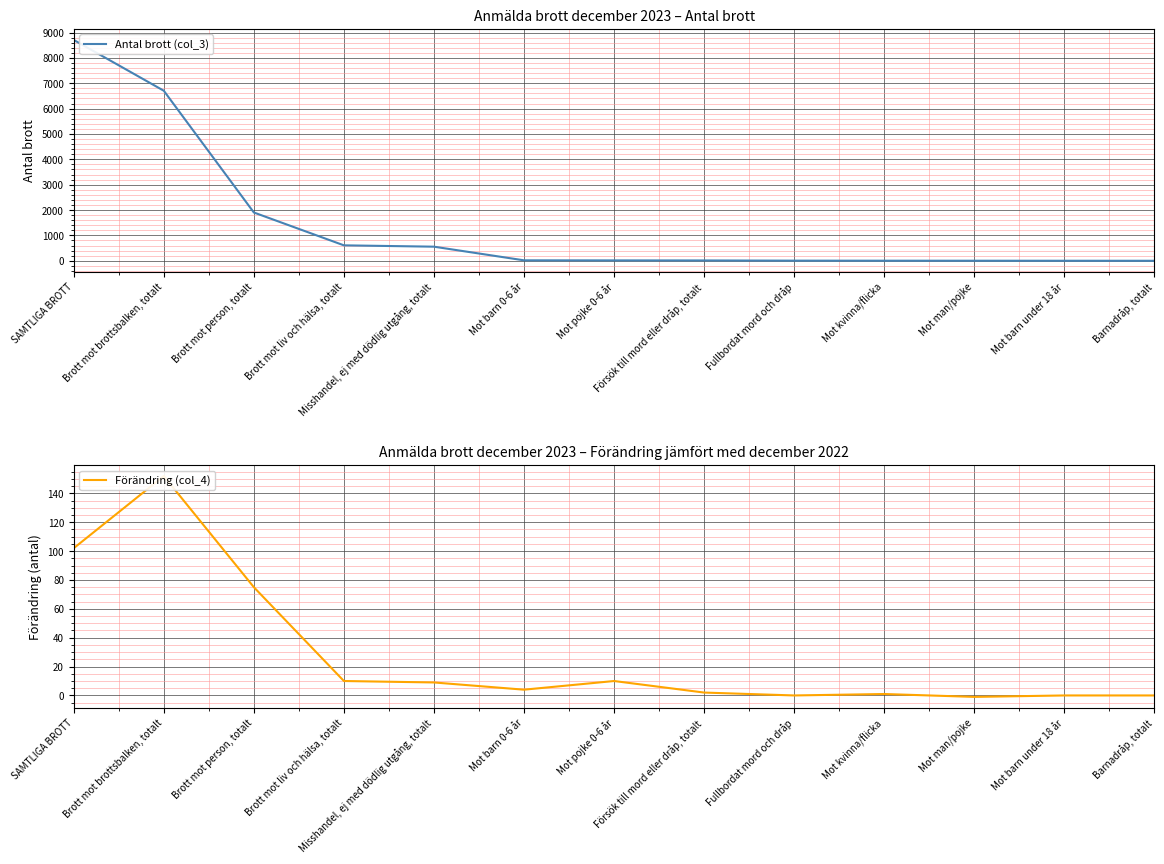

The value of Antal brott (col_3) at Mot barn 0-6 år is 29. True or false?

False